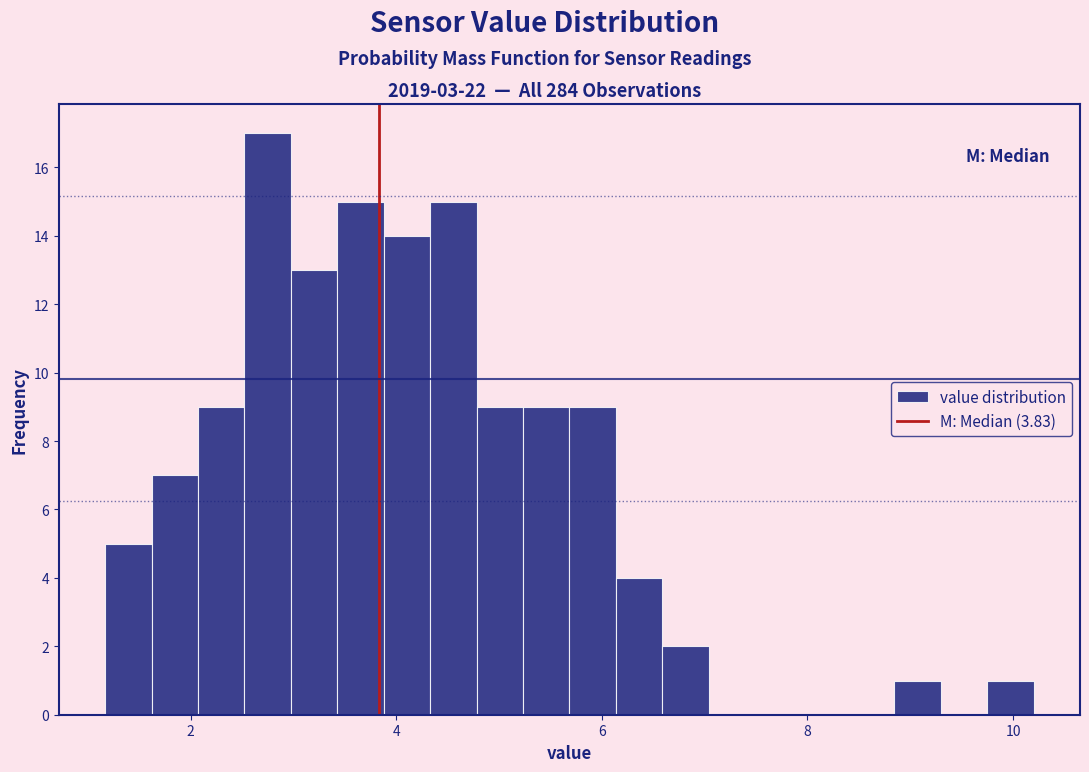

Around what value on the x-axis is the tallest bar? Give the approximate position of its centre, as read against the axis.

2.8